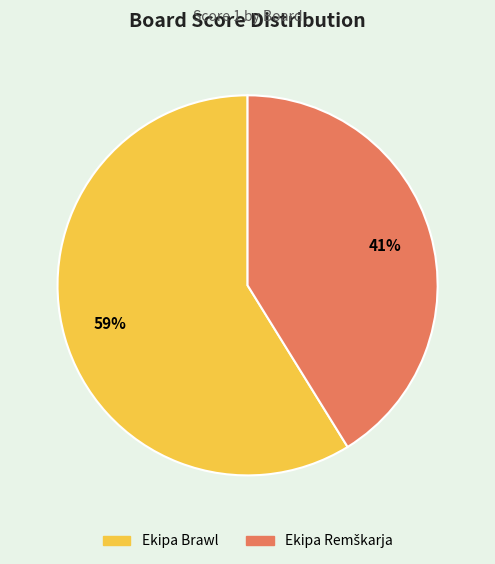

To the nearest percent, what is the difference between the largest and smallest slice percentages?

18%